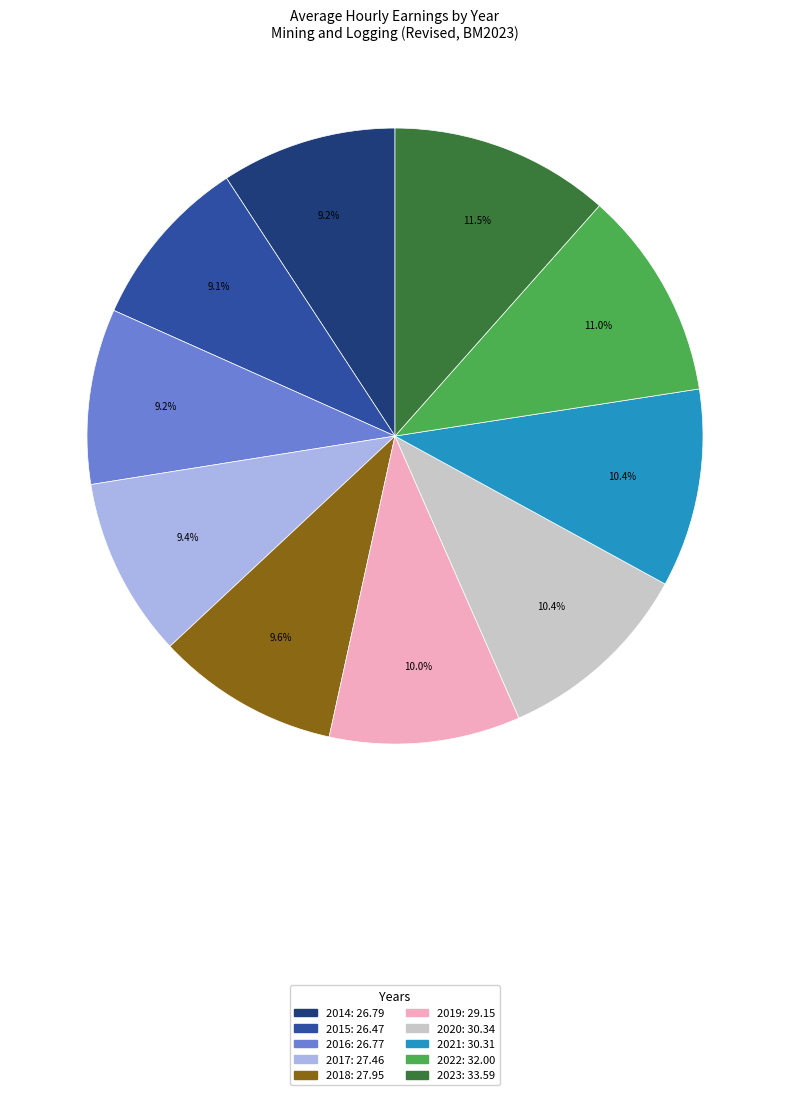

To the nearest percent, what portion does 2021 represent?

10%